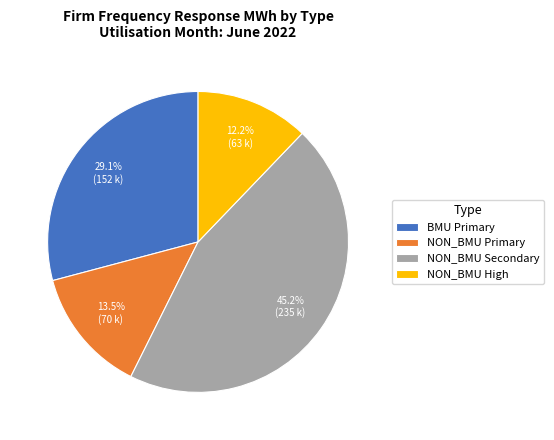

How many slices are in this pie chart?

4